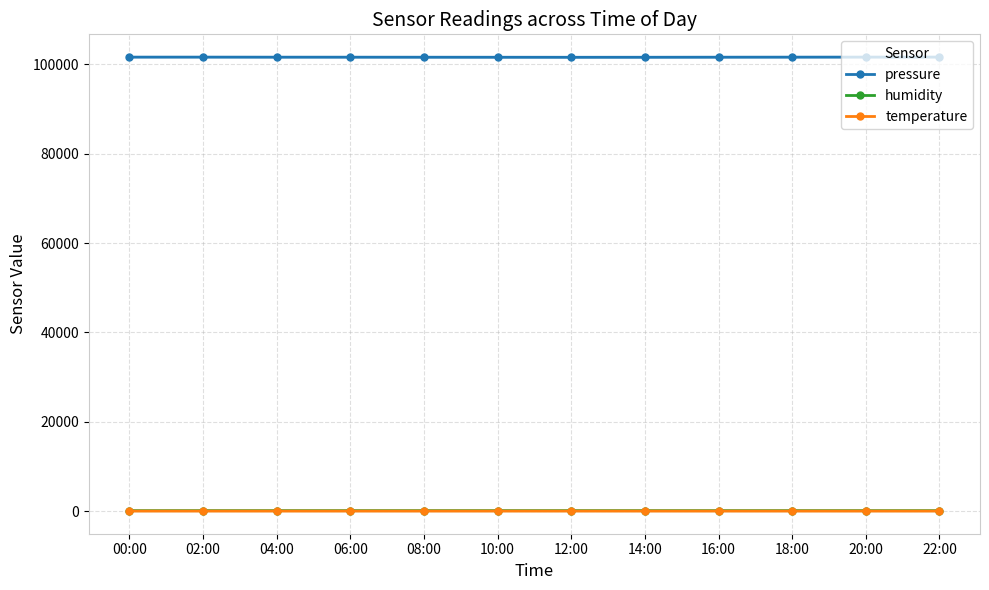

At which category is the sum across all series the highest?

22:00